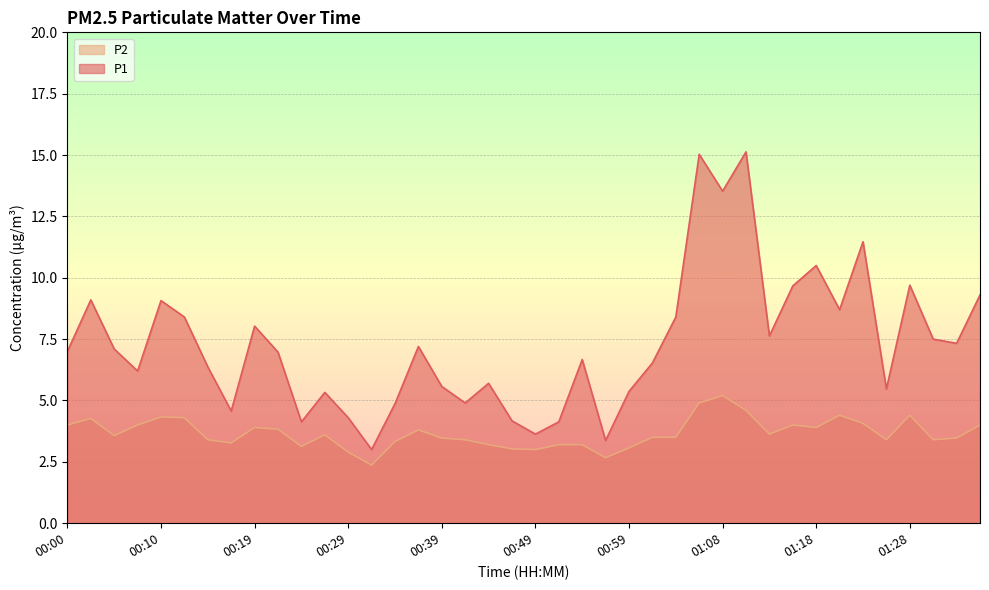

What is the difference between the second highest and minimum values in the P2 series?

2.5